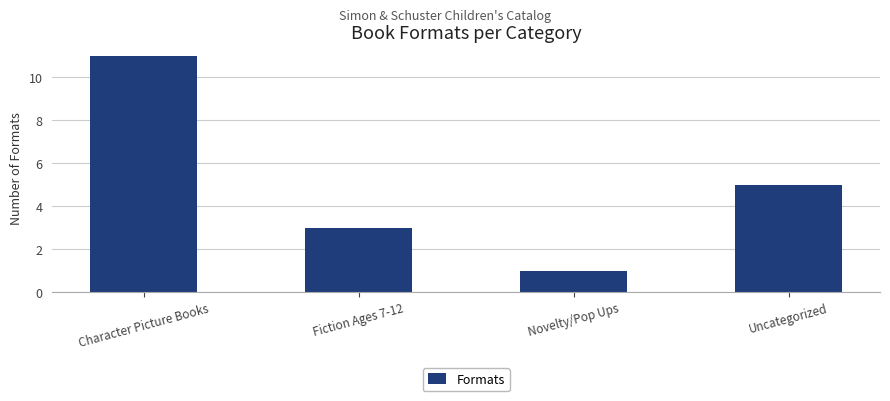

What is the minimum value shown in the chart?

1